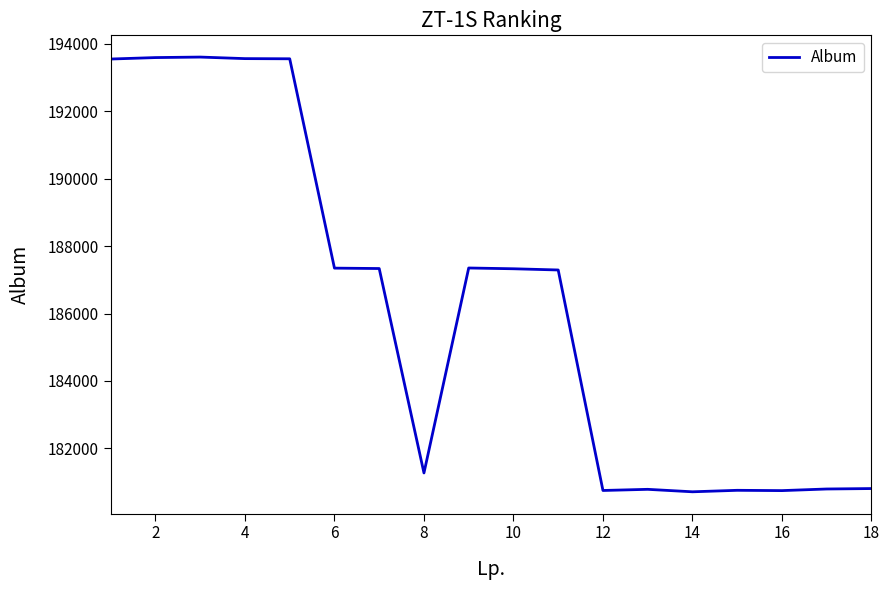

What is the minimum value shown in the chart?

180711